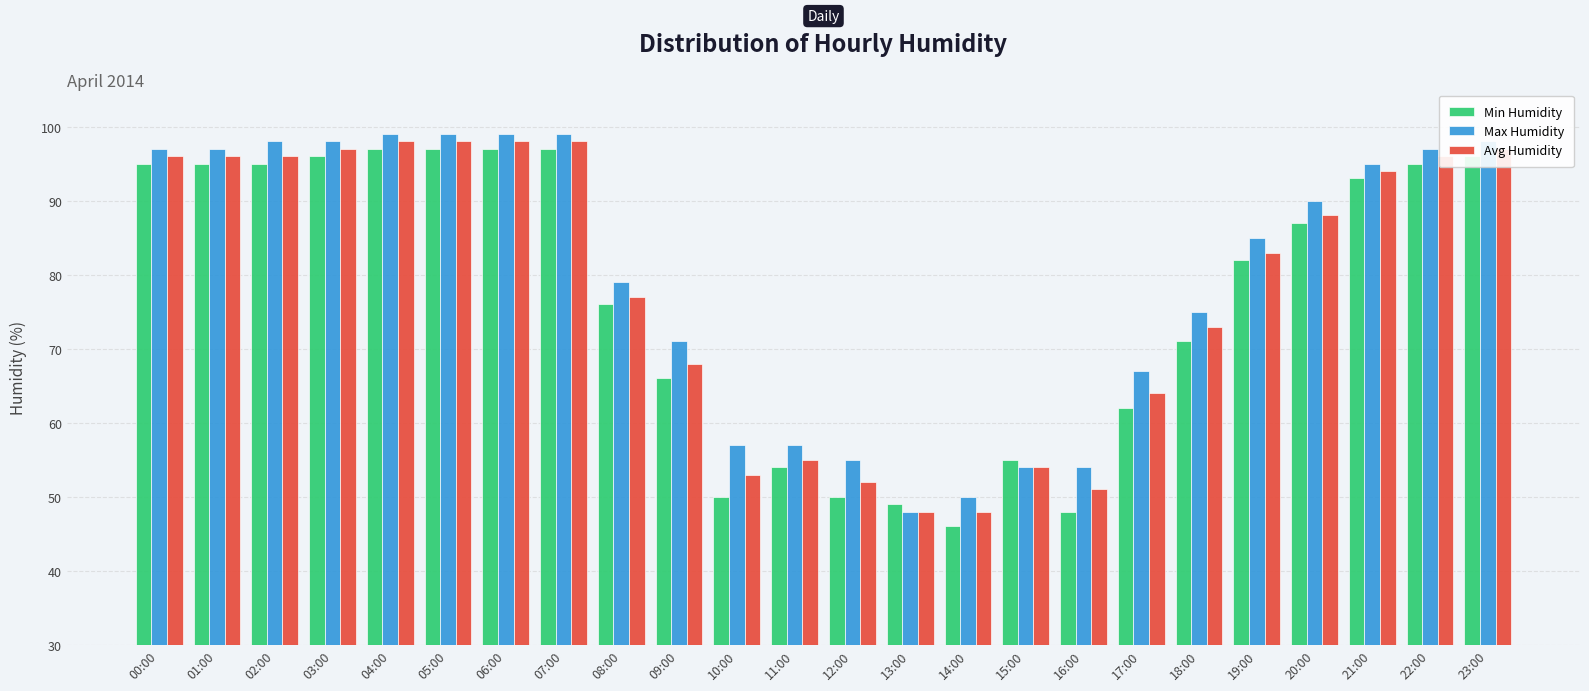

Reading left to right, list all the values displayed in this chart.

Min Humidity: 95	95	95	96	97	97	97	97	76	66	50	54	50	49	46	55	48	62	71	82	87	93	95	96
Max Humidity: 97	97	98	98	99	99	99	99	79	71	57	57	55	48	50	54	54	67	75	85	90	95	97	98
Avg Humidity: 96	96	96	97	98	98	98	98	77	68	53	55	52	48	48	54	51	64	73	83	88	94	96	97